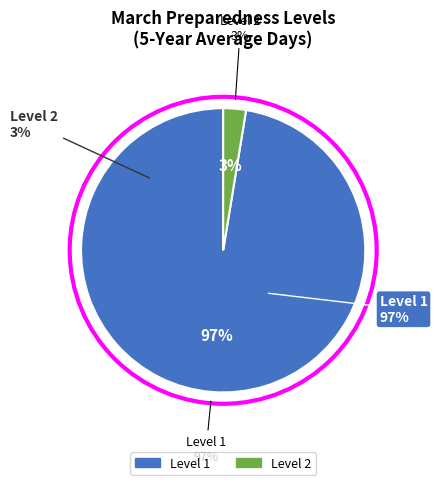

Which slice is the largest?

Level 1